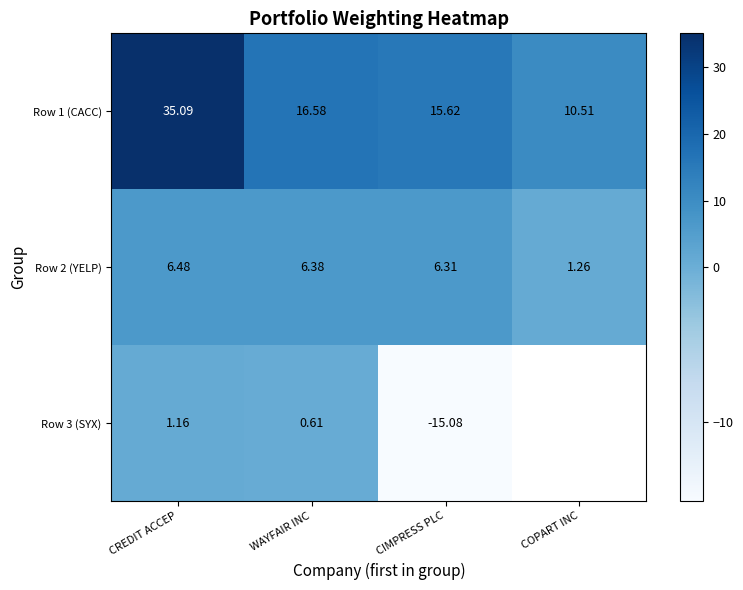

List the labels in order of Row 1 (CACC) value, largest first.

CREDIT ACCEP, WAYFAIR INC, CIMPRESS PLC, COPART INC